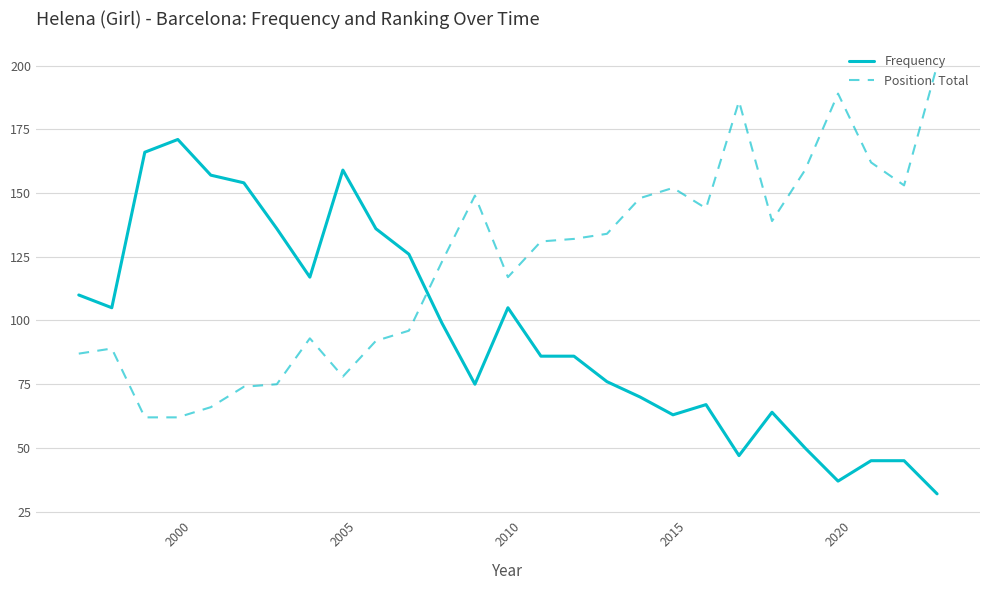

What is the difference between the maximum and second lowest values in the Position. Total series?

138